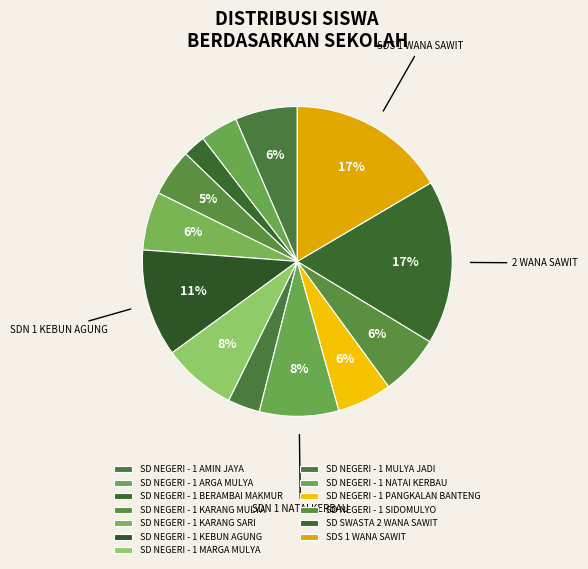

Does SD NEGERI - 1 PANGKALAN BANTENG account for over 50% of the chart?

No